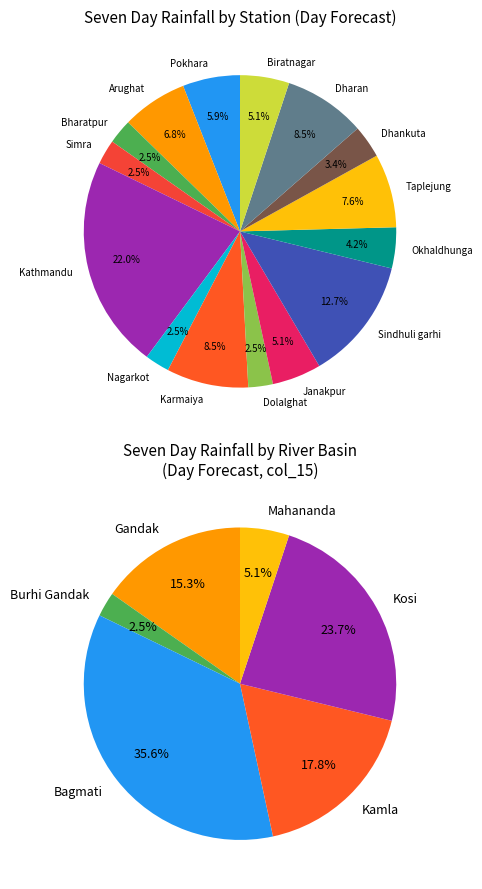

What is the change in value from Simra to Janakpur?

+3